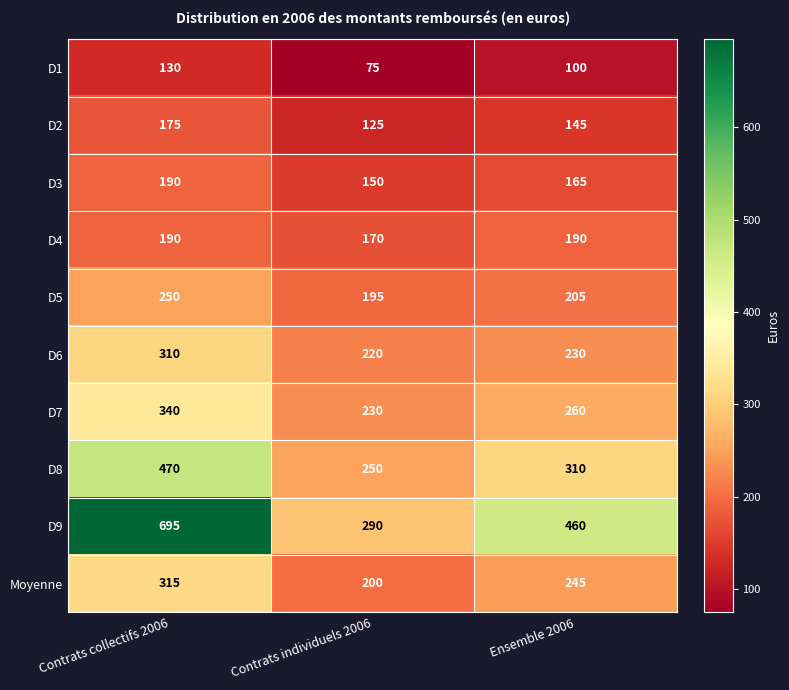

At how many categories does at least one series exceed 605?

1